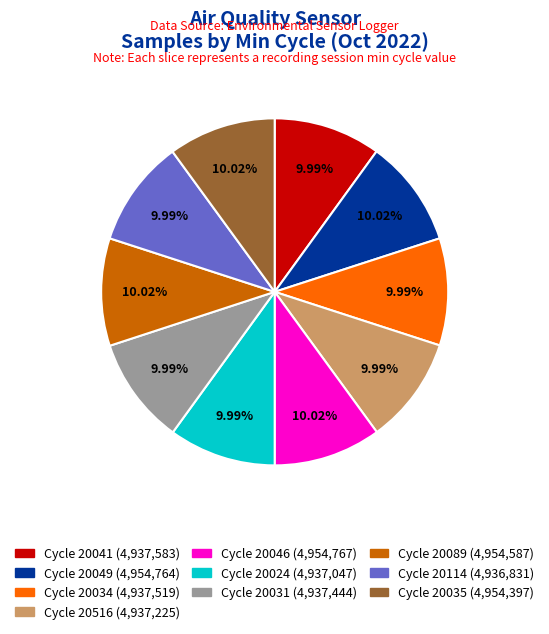

Is there a majority slice in this chart?

No